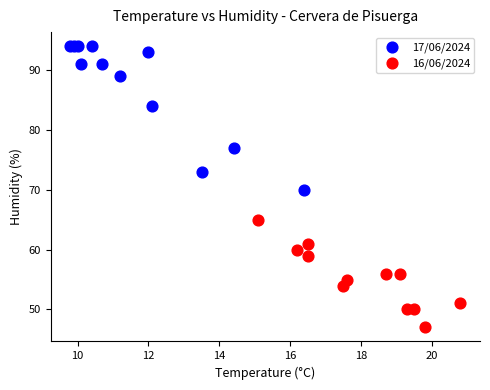

Which series has the largest Y range (max minus min)?

17/06/2024